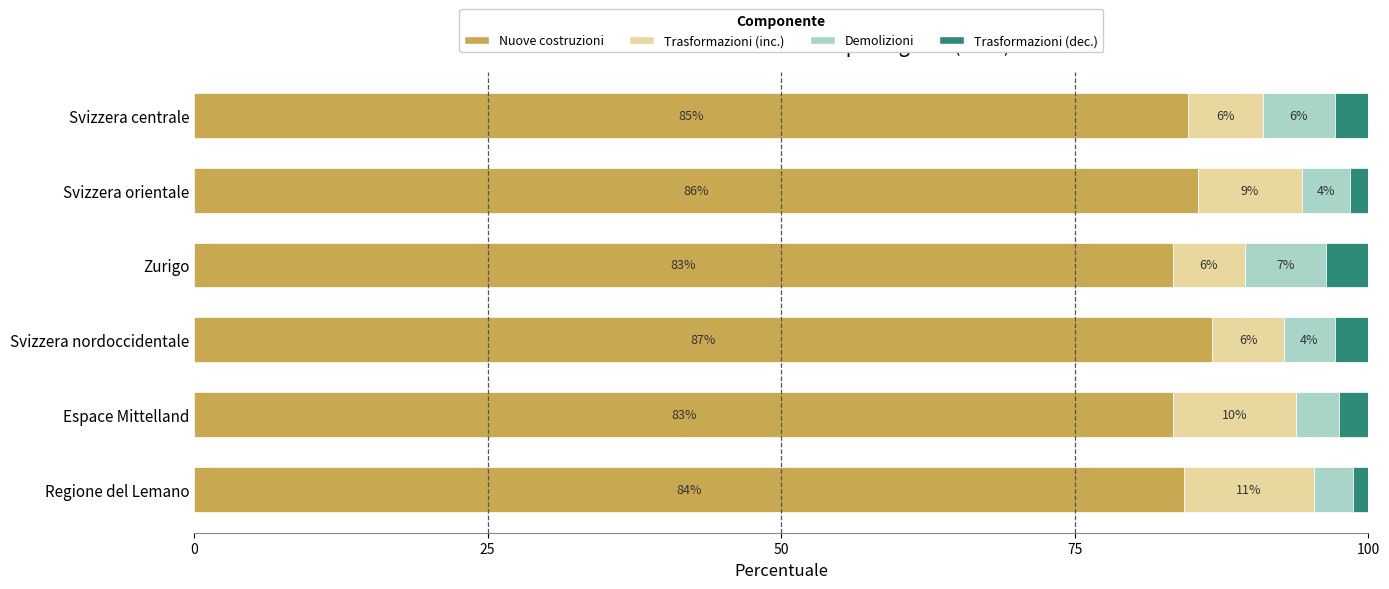

What is the difference between the second highest and minimum values in the Demolizioni series?

2.9